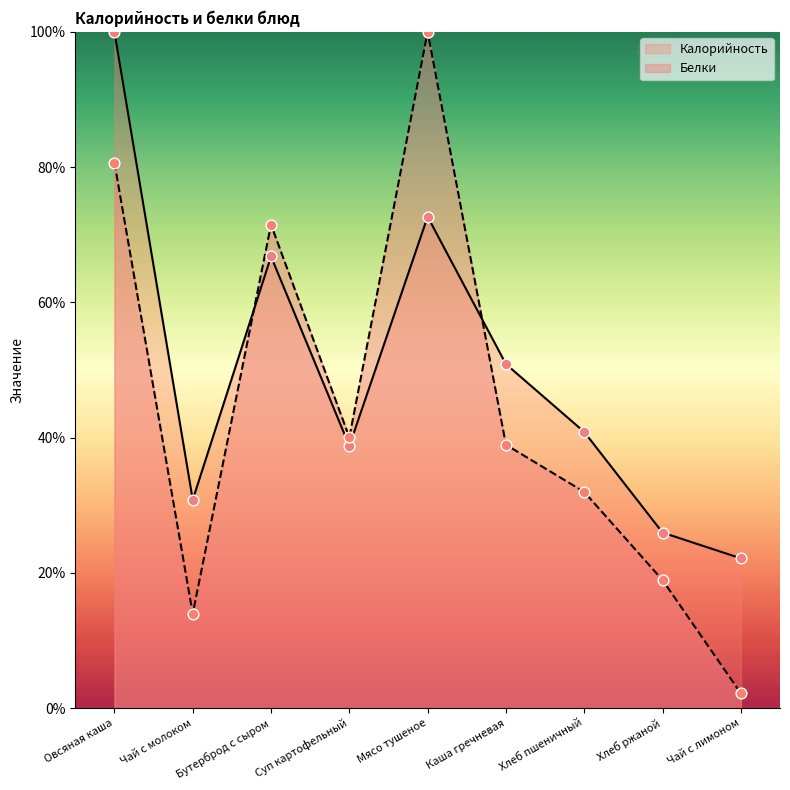

What are all the series names shown in the legend?

Калорийность, Белки